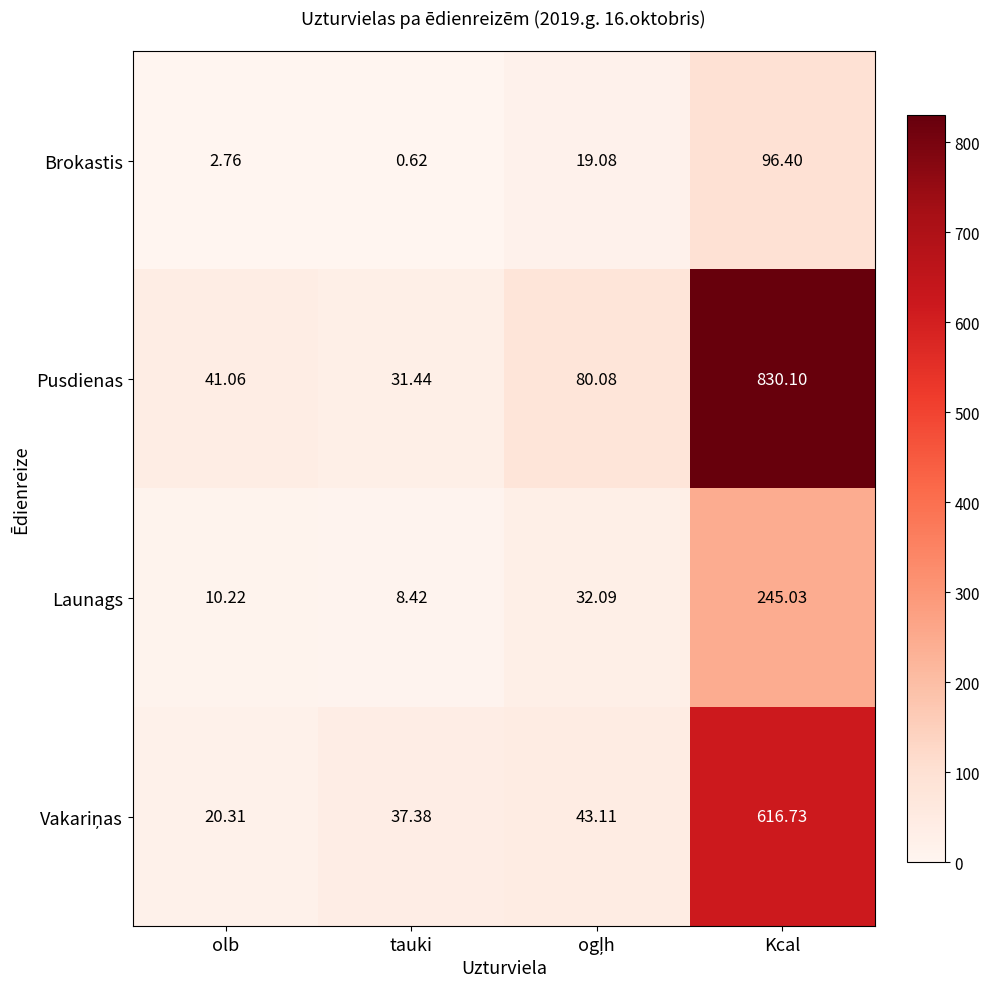

Which label corresponds to the largest value in the chart?

Kcal